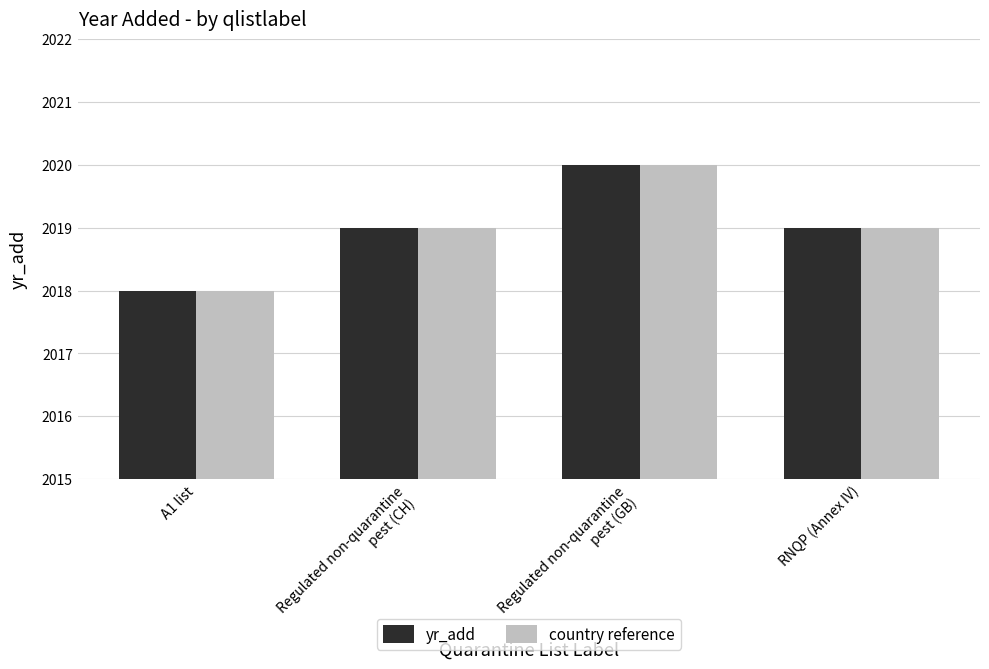

Is it true that country reference equals 3579 at RNQP (Annex IV)?

False